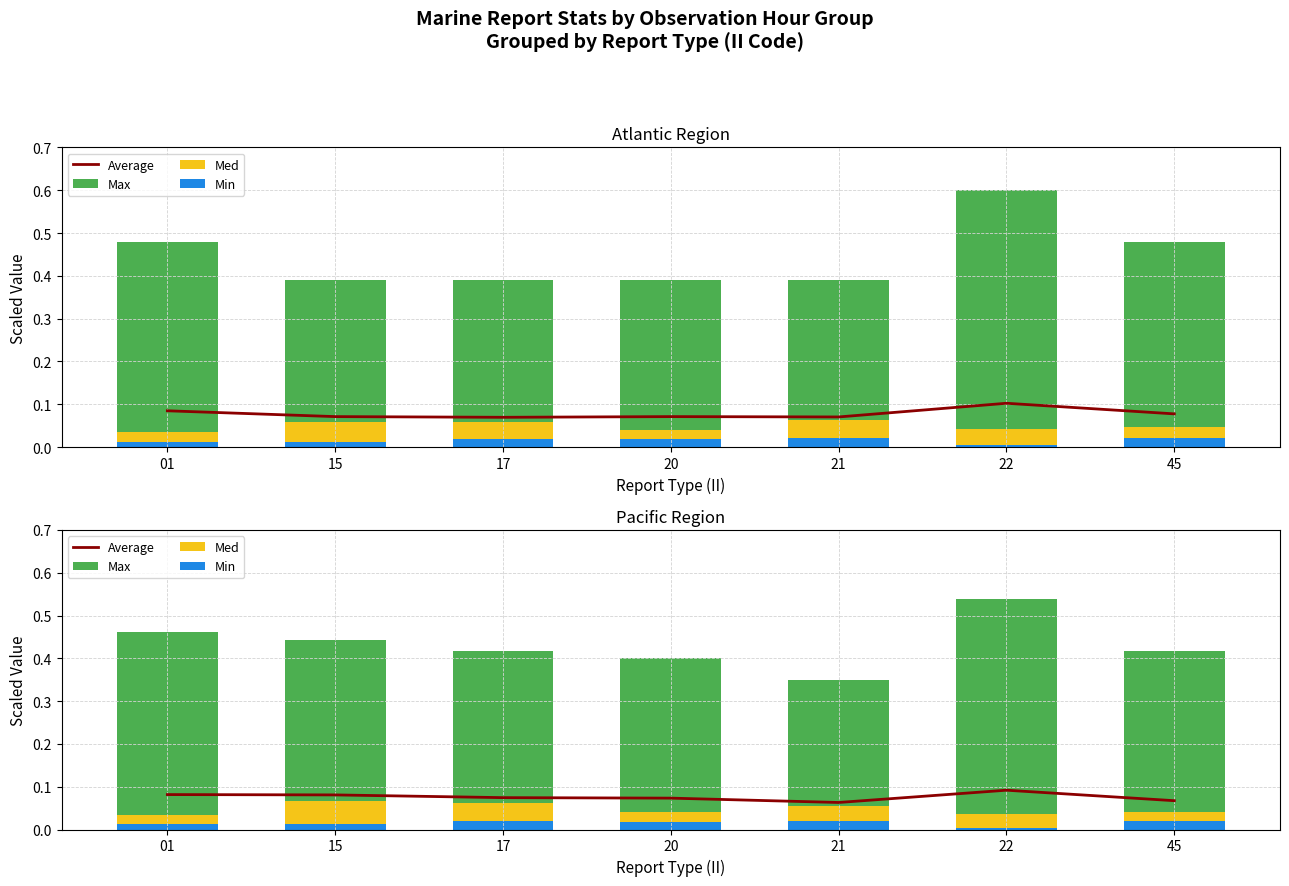

What are all the series names shown in the legend?

Average, Min, Med, Max